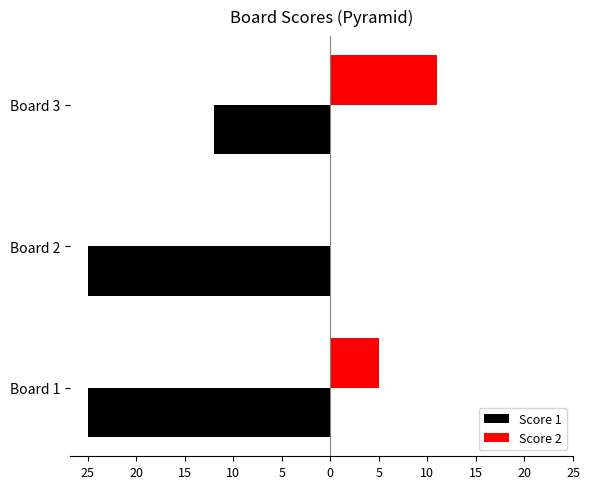

What are all the series names shown in the legend?

Score 1, Score 2